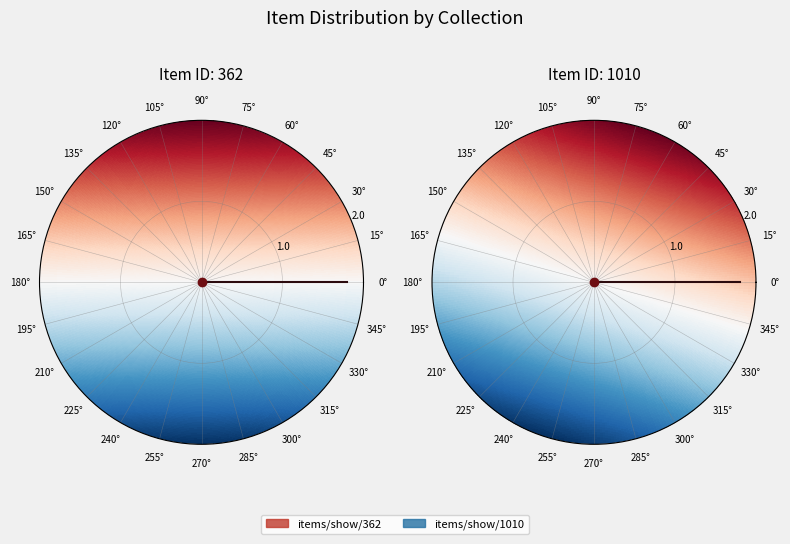

To the nearest percent, what is the combined percentage of items/show/1010 and items/show/362?

100%